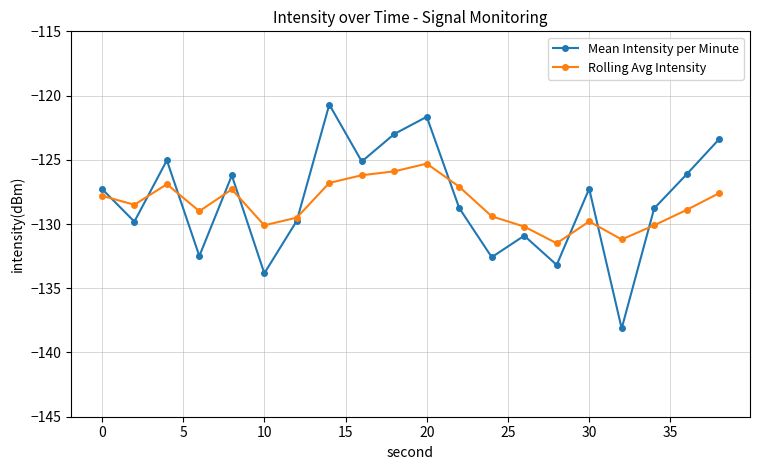

What is the value of the Rolling Avg Intensity point at the 17th from the left?

-131.2